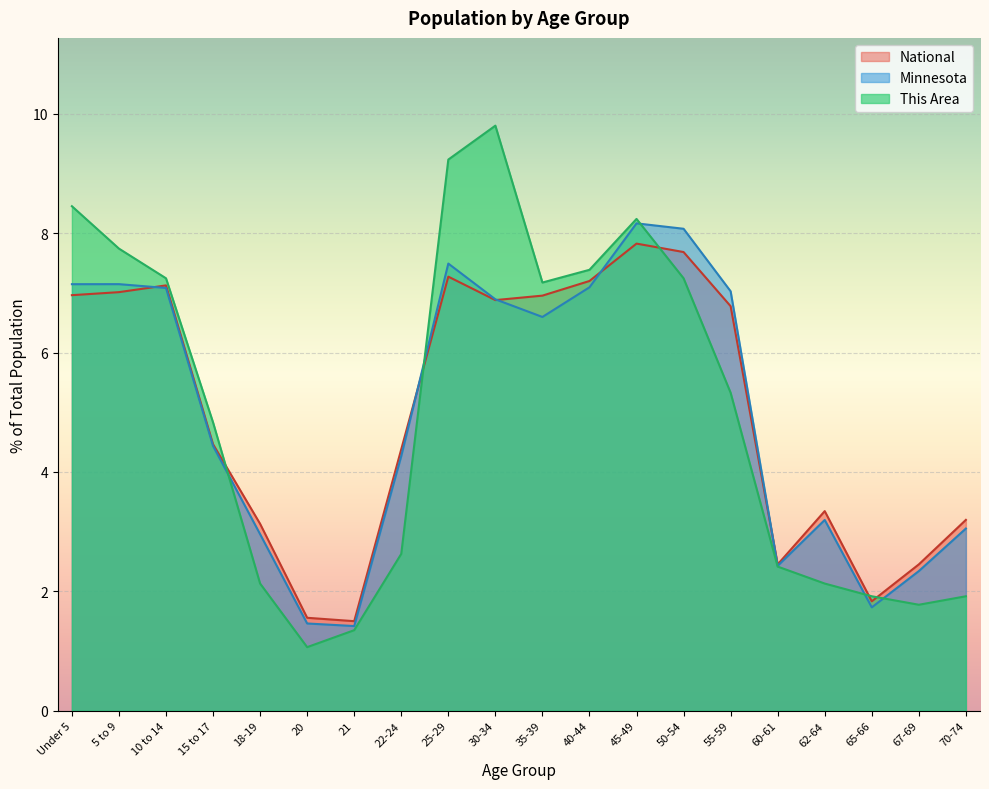

Which series has the largest range (max minus min)?

This Area